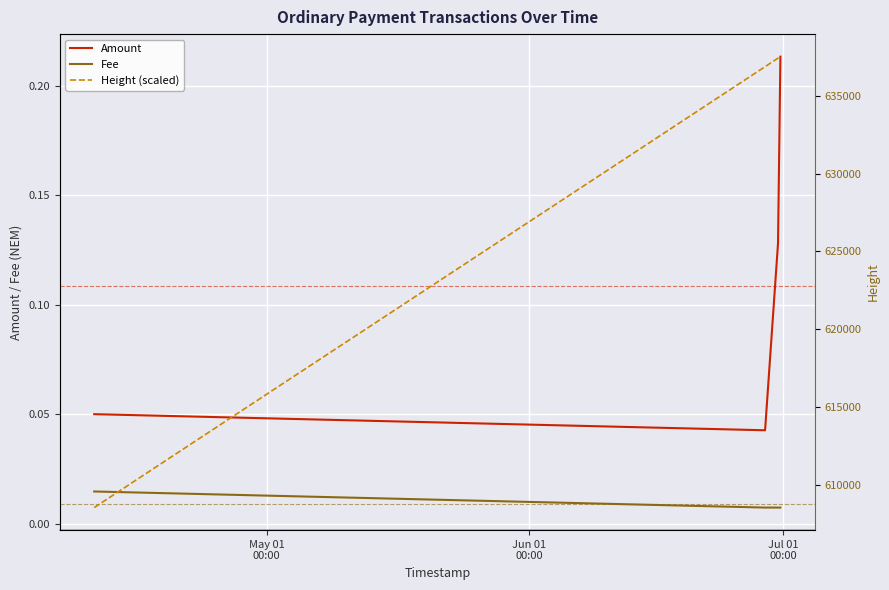

True or false: Amount and Fee cross at least once.

False